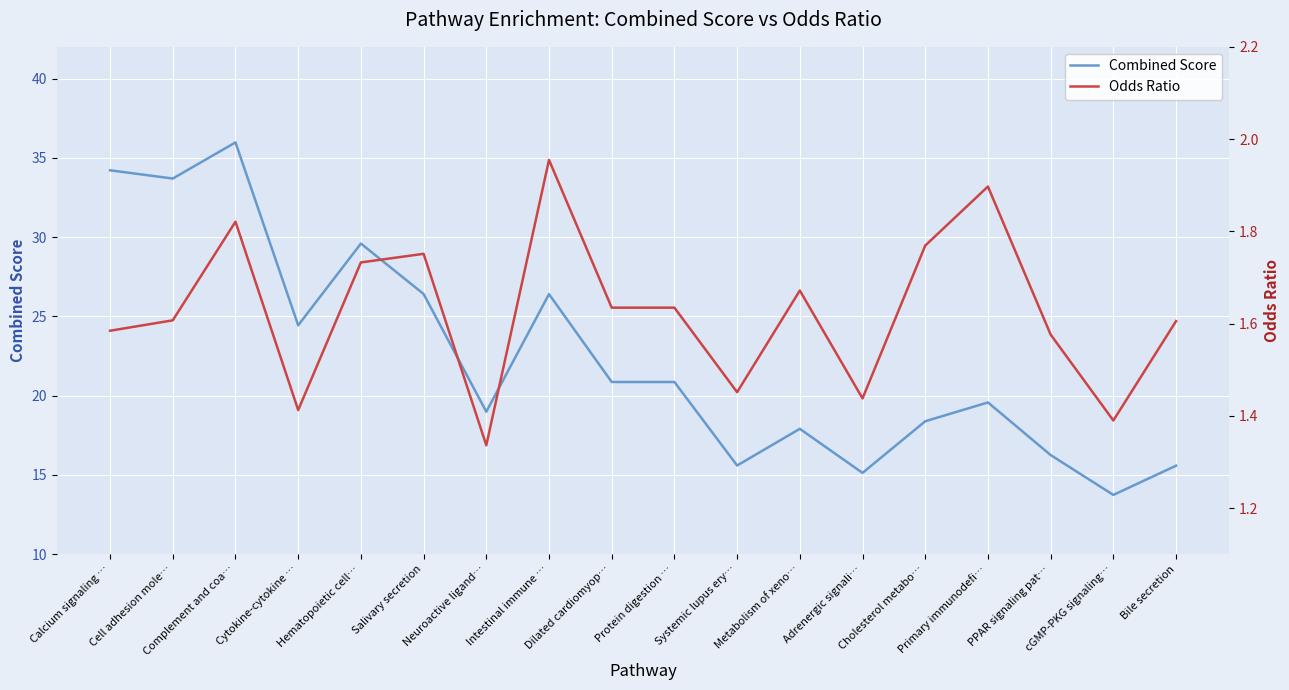

What is the label of the 15th point from the left?

Primary immunodefi…